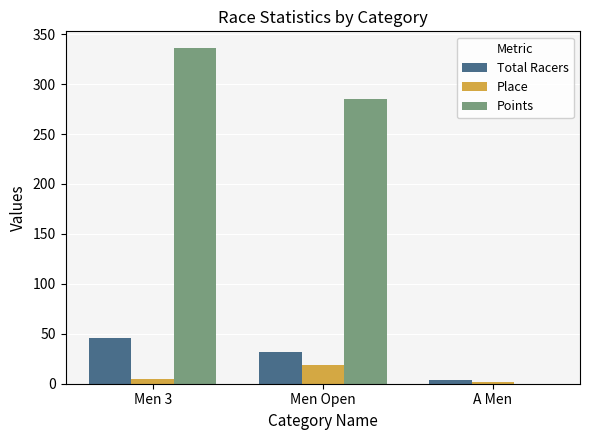

What is the maximum value shown in the chart?

336.0